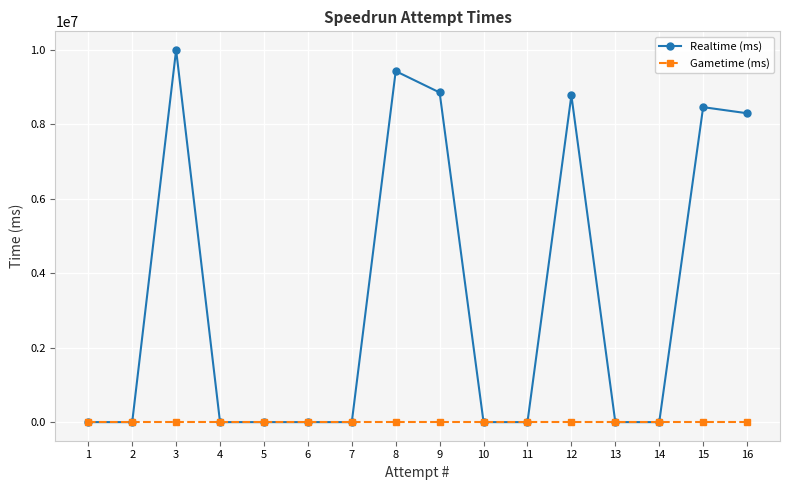

Reading left to right, what are all the values shown in this chart?

Realtime (ms): 1=0	2=0	3=9990264	4=0	5=0	6=0	7=0	8=9421258	9=8848020	10=0	11=0	12=8770160	13=0	14=0	15=8454647	16=8290903
Gametime (ms): 1=0	2=0	3=0	4=0	5=0	6=0	7=0	8=0	9=0	10=0	11=0	12=0	13=0	14=0	15=0	16=0